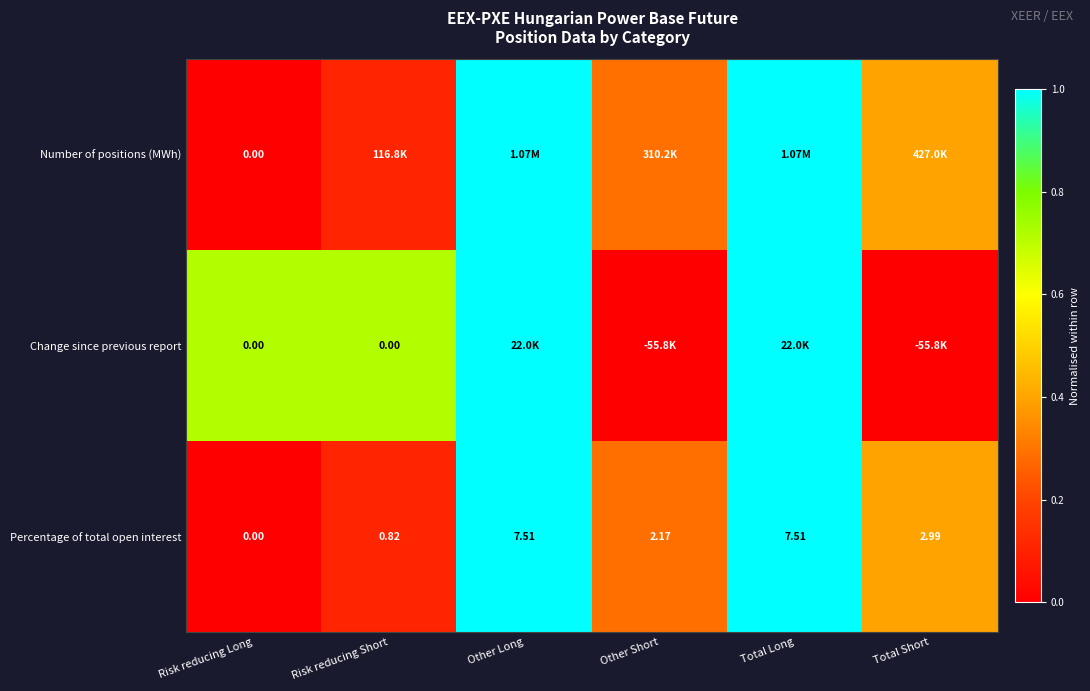

Where does the Percentage of total open interest series first go above 2?

Other Long